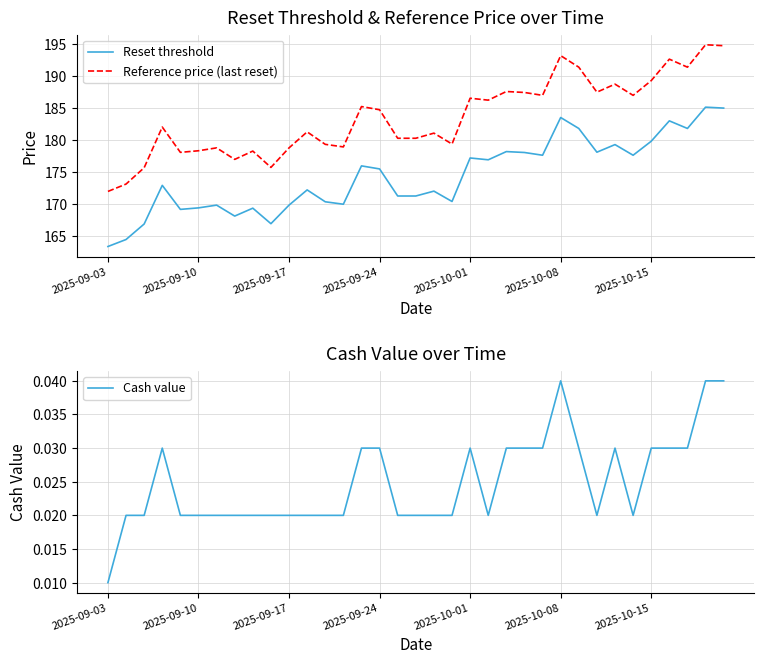

How many data points does each series have?

35